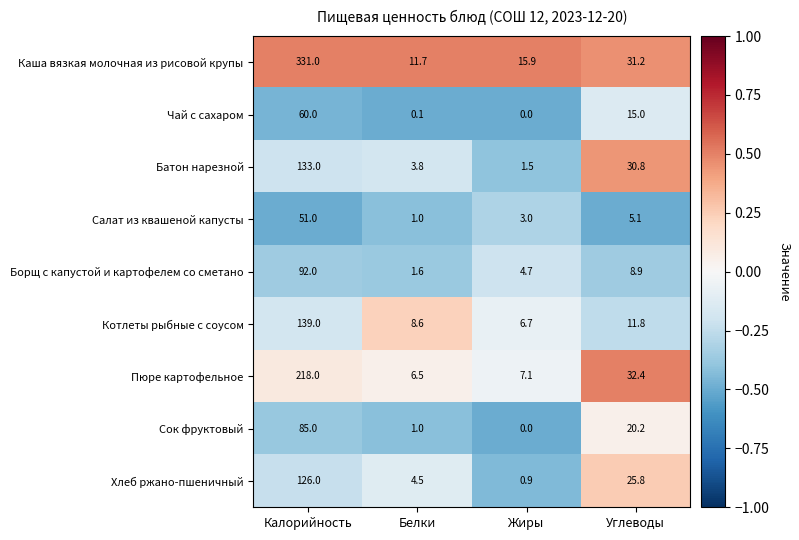

What is the smallest value displayed?

0.0